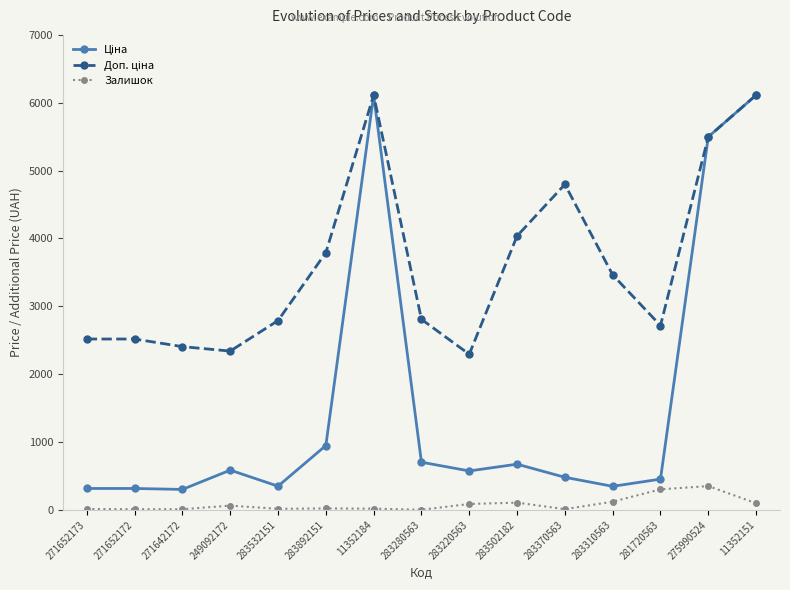

Is it true that Залишок equals 9.0 at 271642172?

True